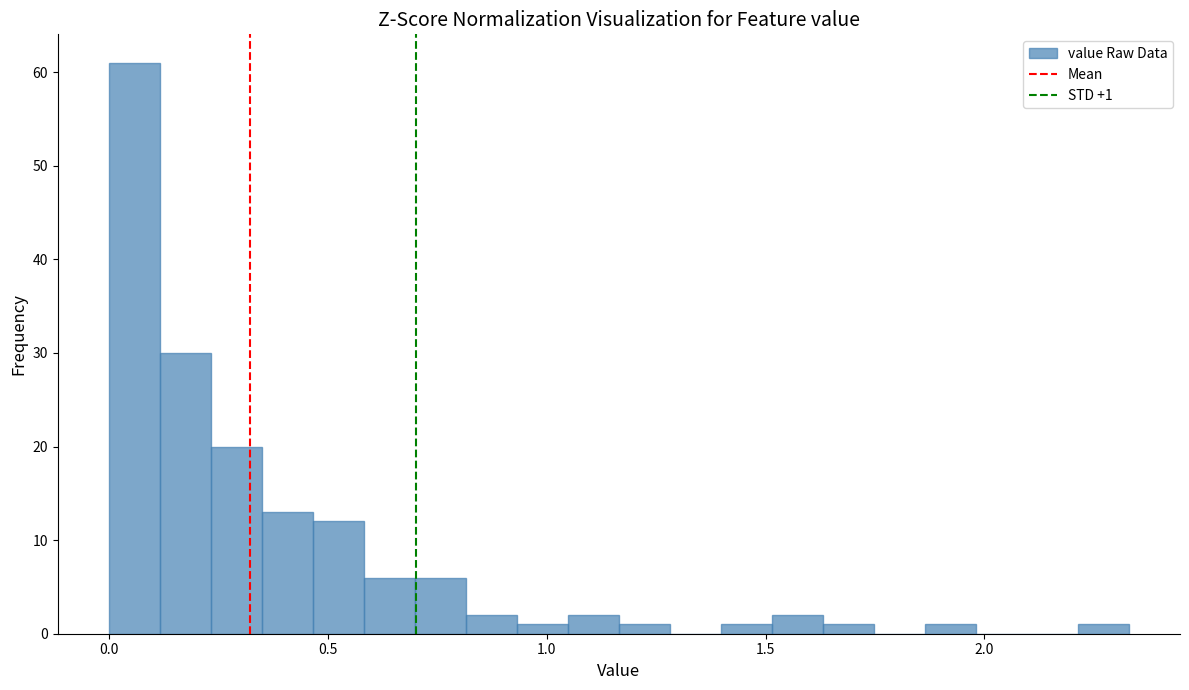

Read against the x-axis, roughly where is the centre of the tallest bar?

0.05